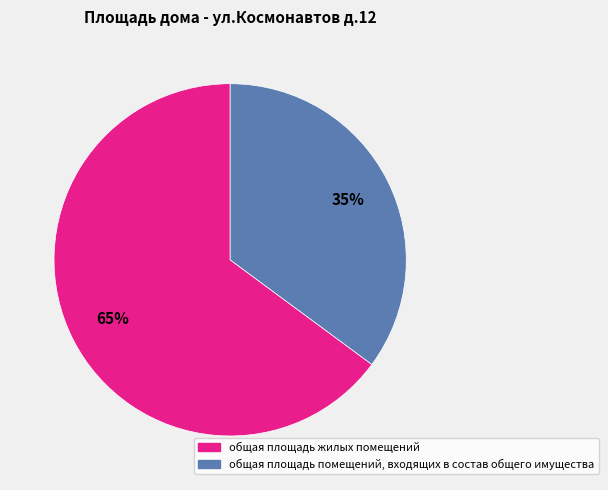

Is there a majority slice in this chart?

Yes